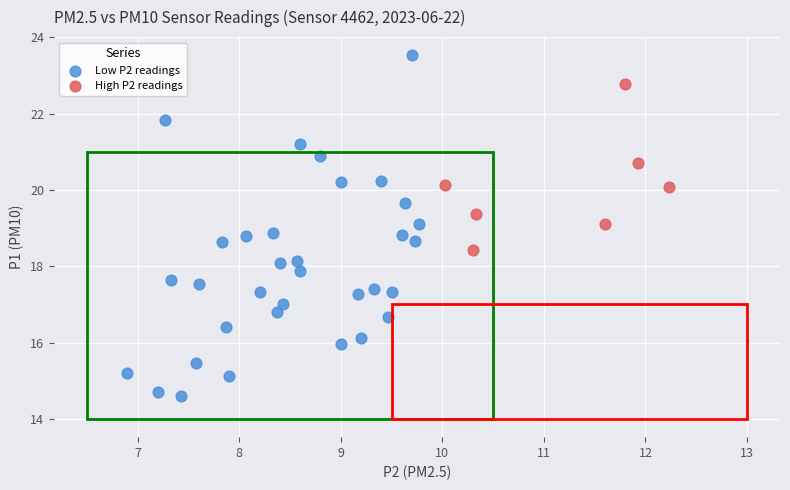

What are all the series names shown in the legend?

Low P2 readings, High P2 readings